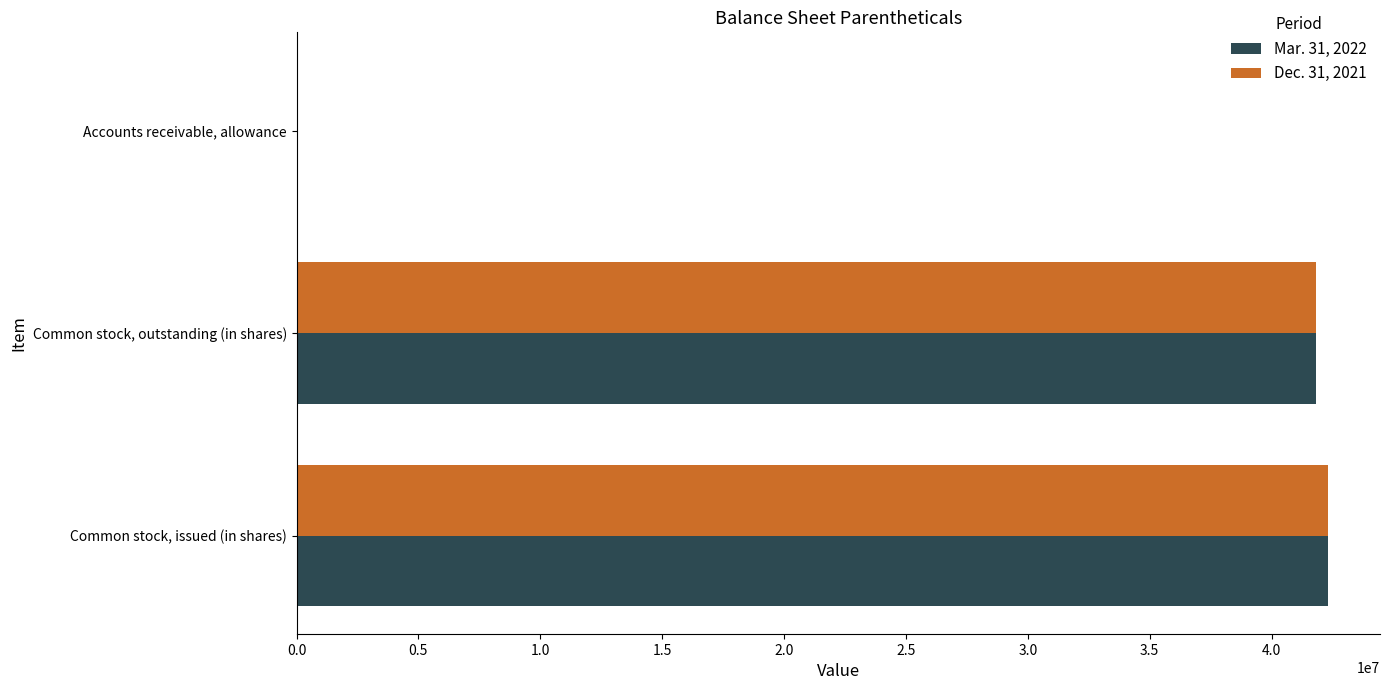

What are all the series names shown in the legend?

Mar. 31, 2022, Dec. 31, 2021